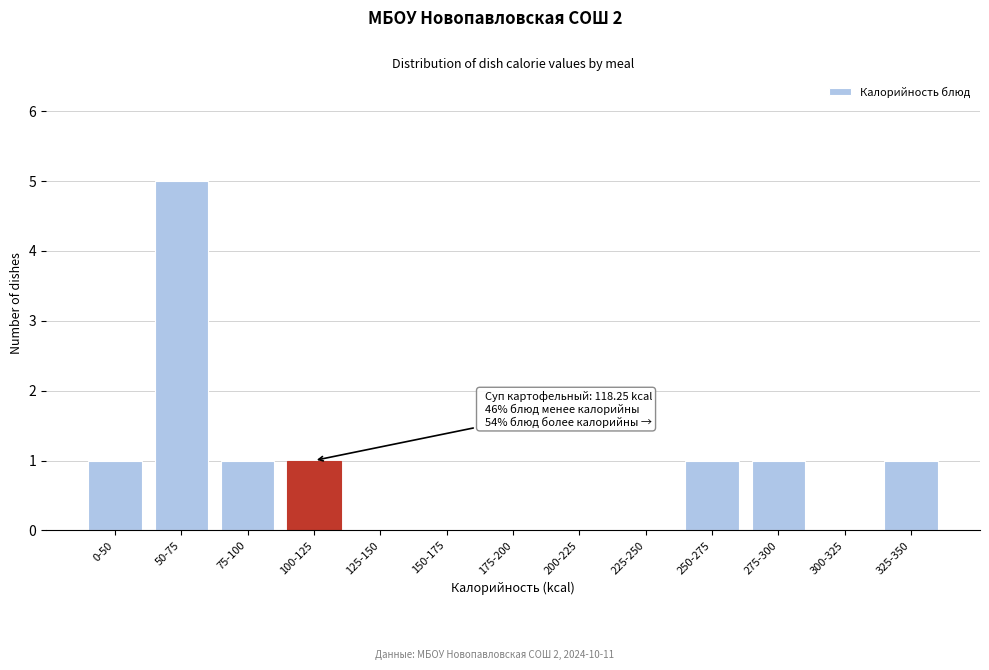

Reading left to right, transcribe all the data shown in this chart.

0-50=1	50-75=5	75-100=1	100-125=1	125-150=0	150-175=0	175-200=0	200-225=0	225-250=0	250-275=1	275-300=1	300-325=0	325-350=1